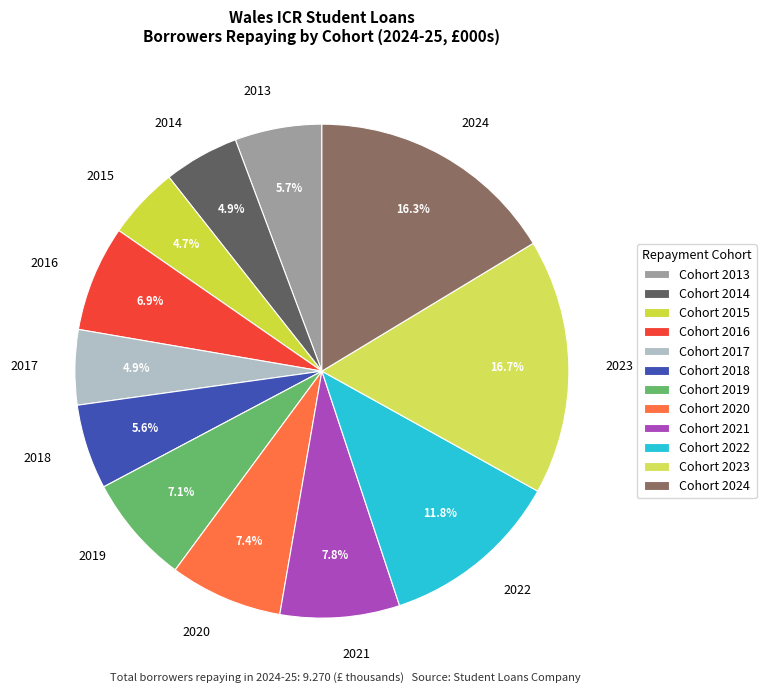

How many segments does this pie chart have?

12